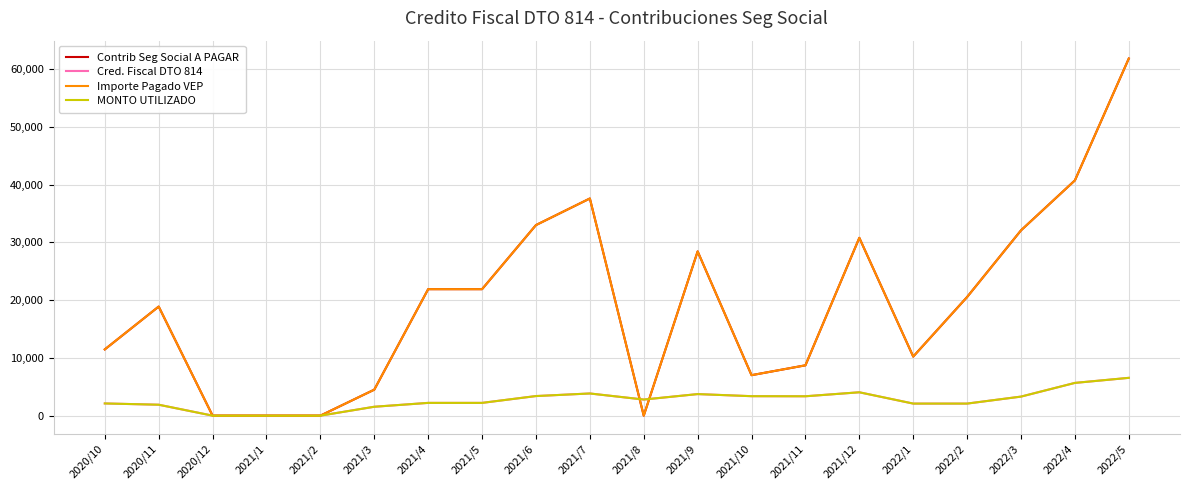

True or false: Importe Pagado VEP and Contrib Seg Social A PAGAR cross at least once.

False